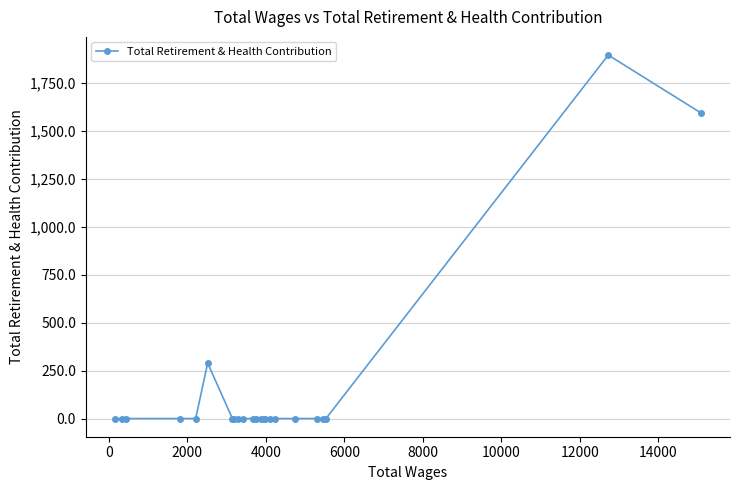

What is the maximum value shown in the chart?

1895